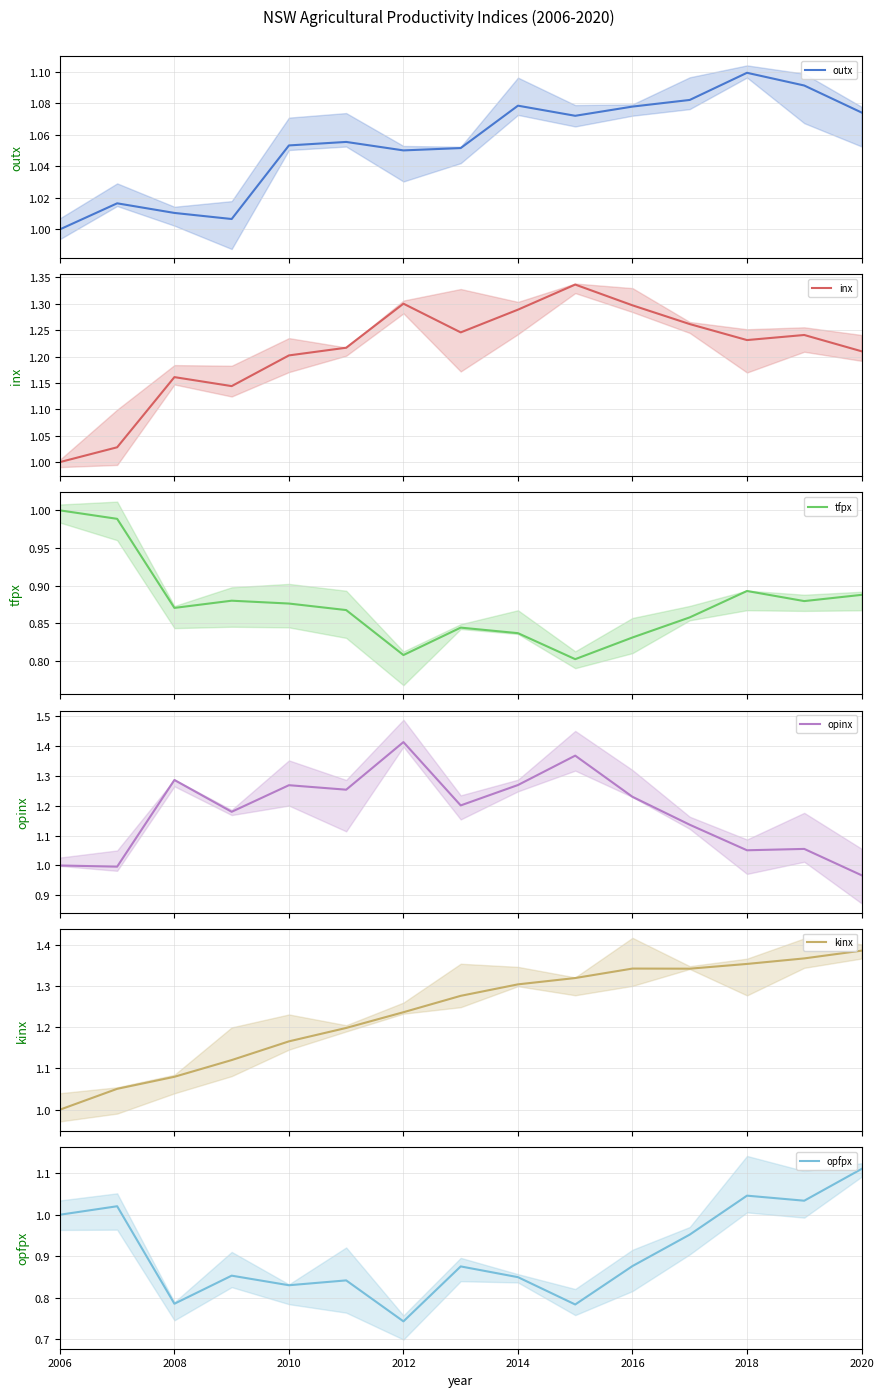

In opinx, how many points are higher than both neighbors (excluding endpoints)?

5